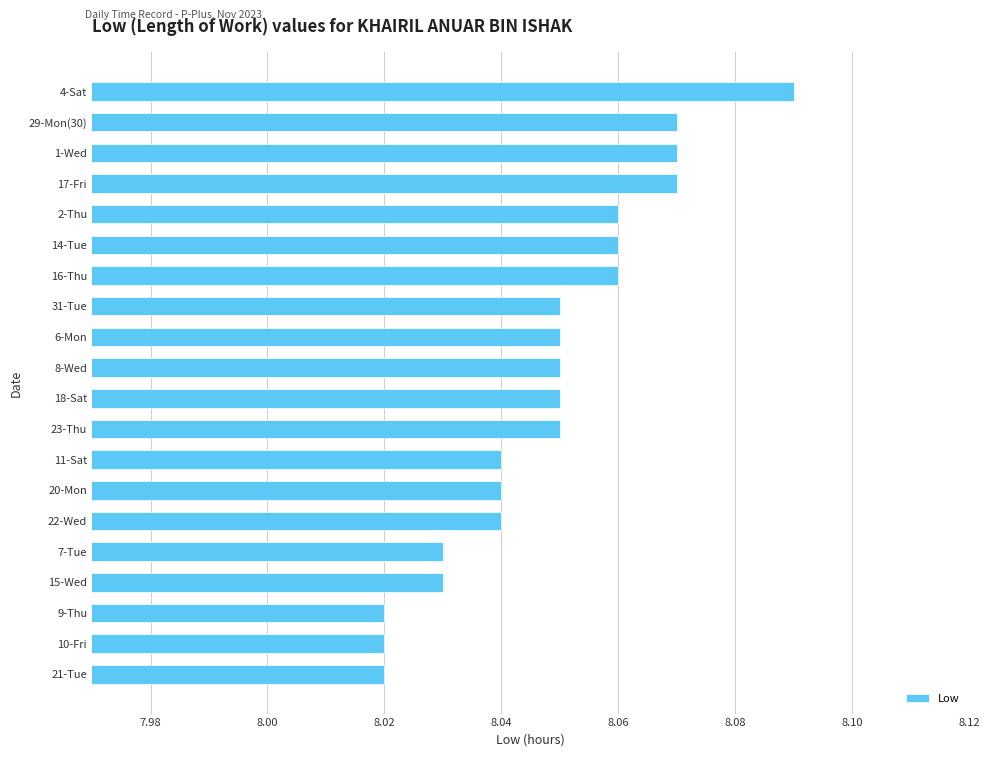

Which category has the highest value across all series?

4-Sat